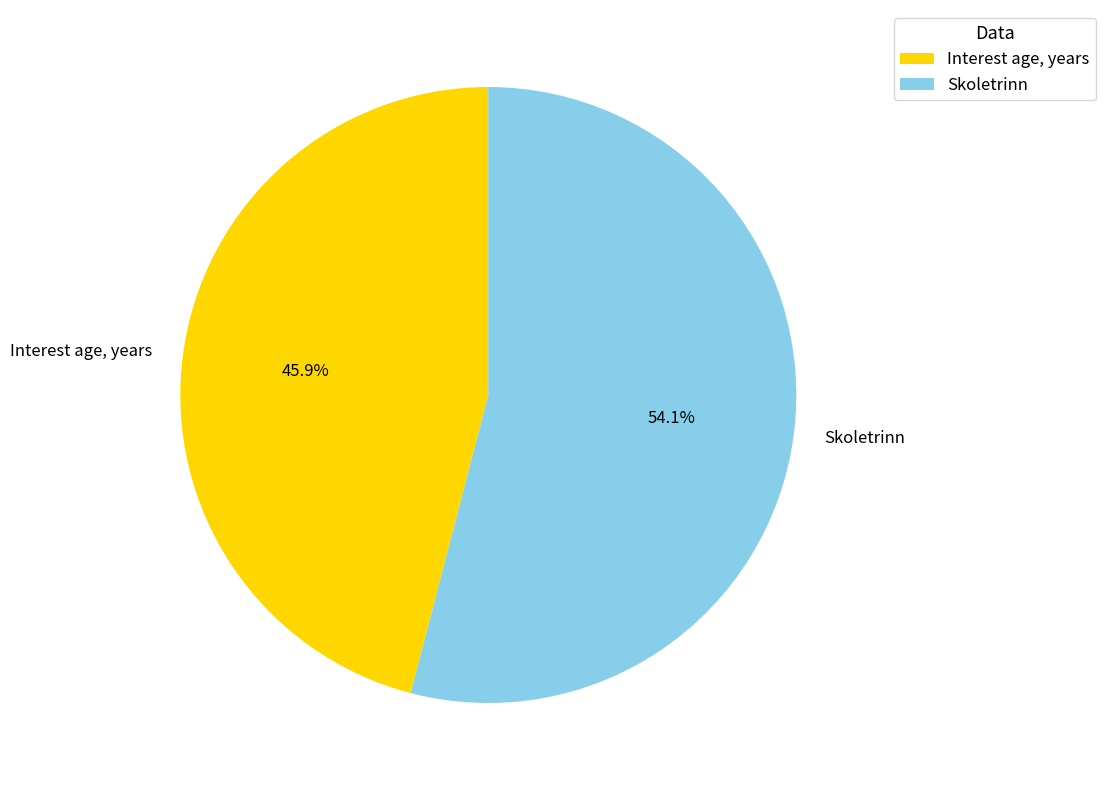

Which category has the smallest portion of the pie?

Interest age, years